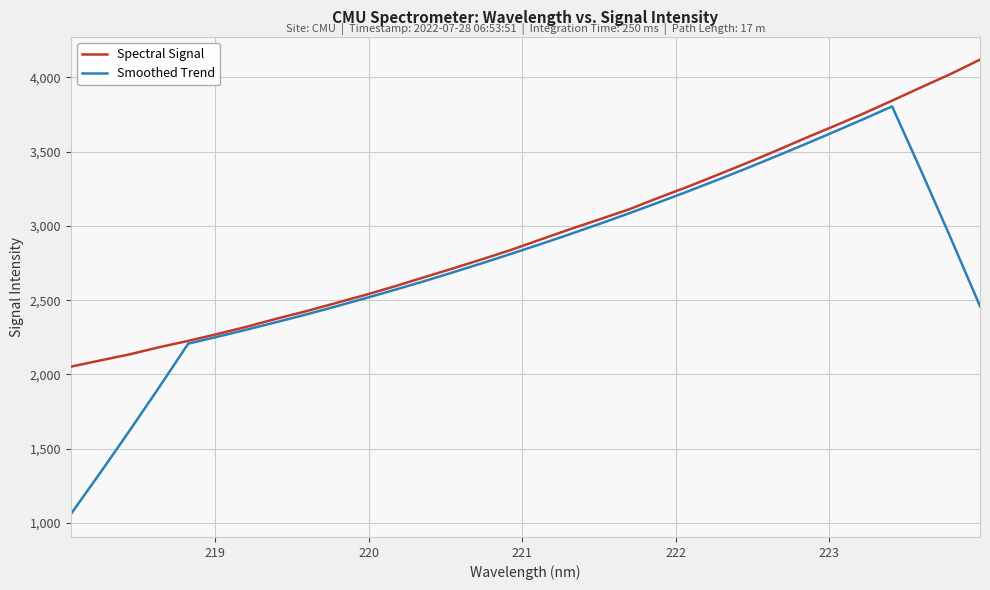

How many values in the Spectral Signal series are below 2907?

16